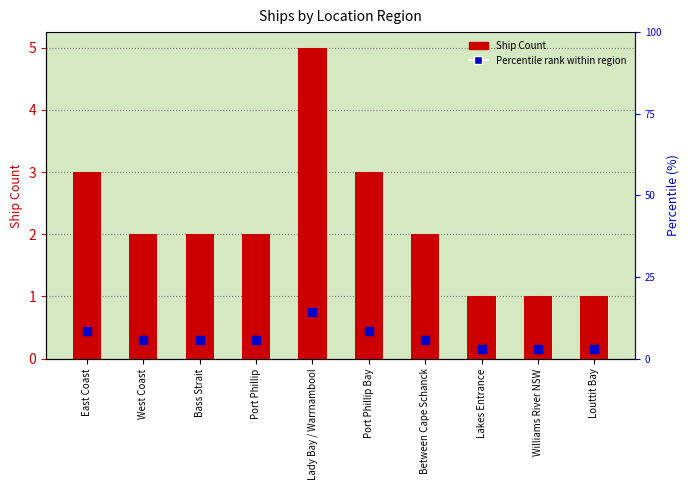

Which series contains the highest Y value?

Ship Count